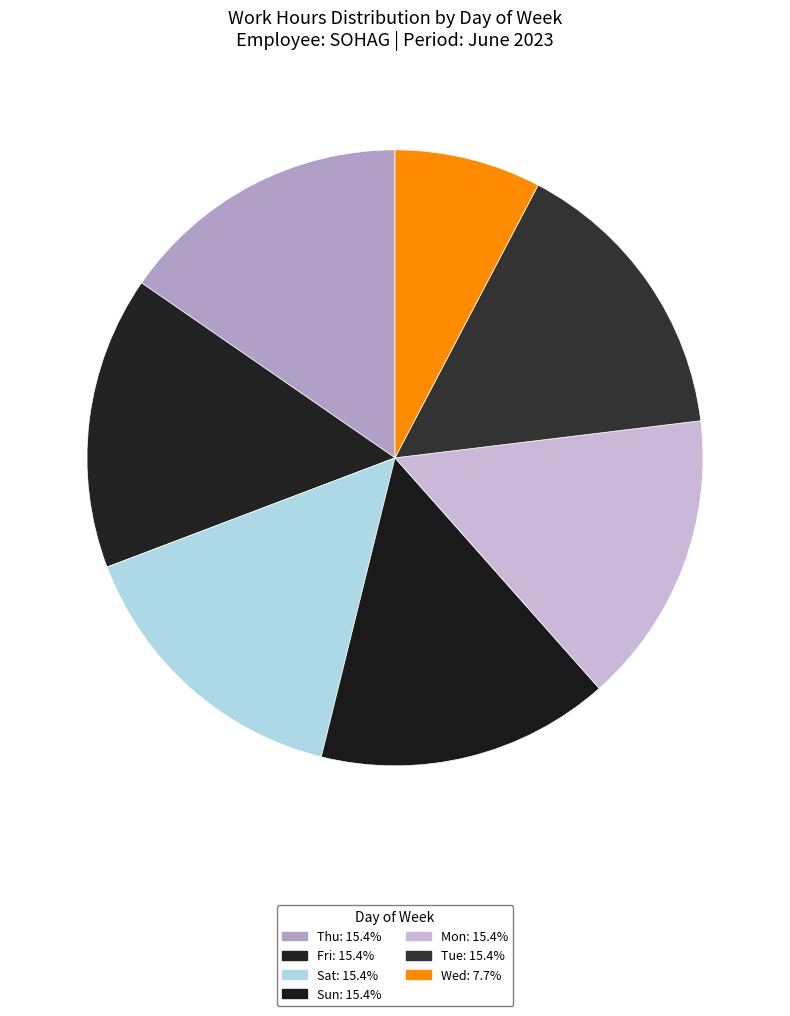

How many segments does this pie chart have?

7